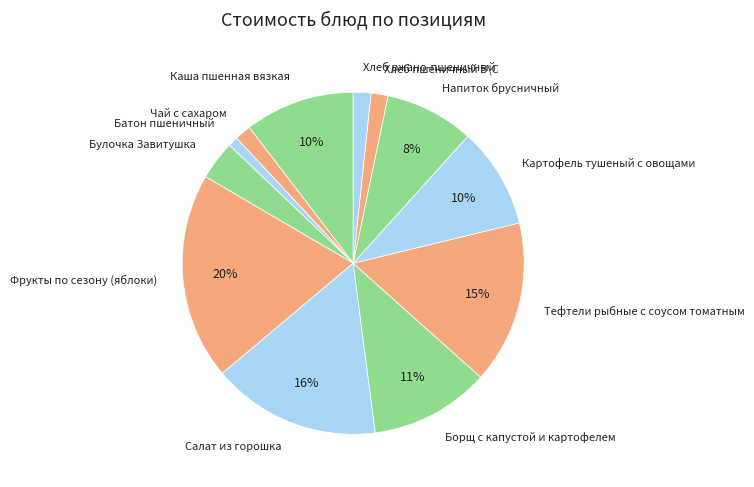

Between Салат из горошка and Напиток брусничный, which is larger?

Салат из горошка